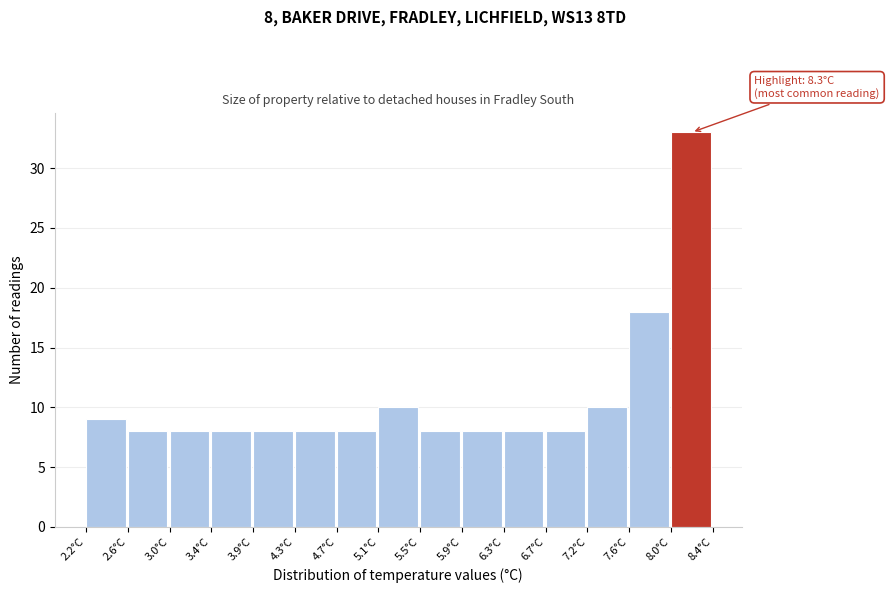

Over which range of the x-axis is the bar tallest?

8.00 to 8.40